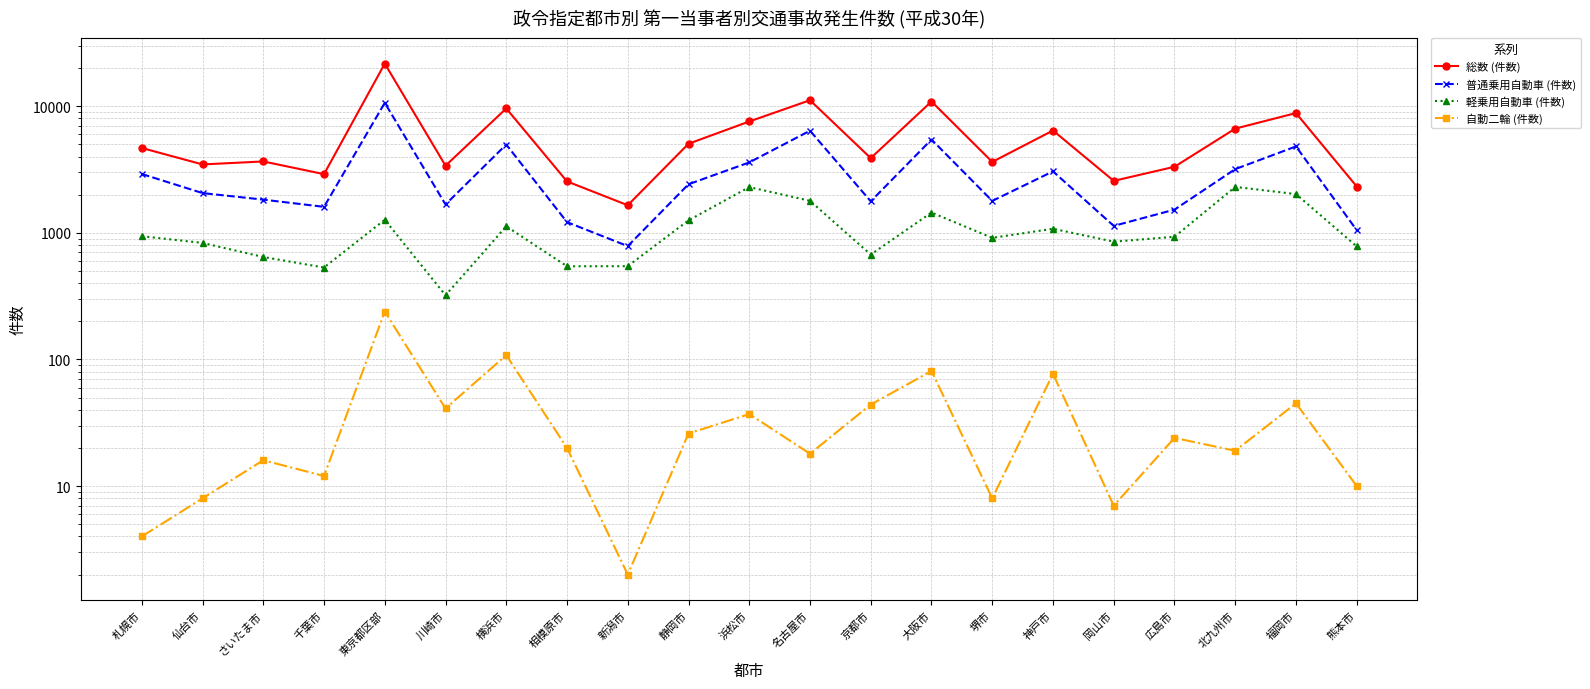

What is the sum of the 軽乗用自動車 (件数) values at 相模原市 and 熊本市?

1325